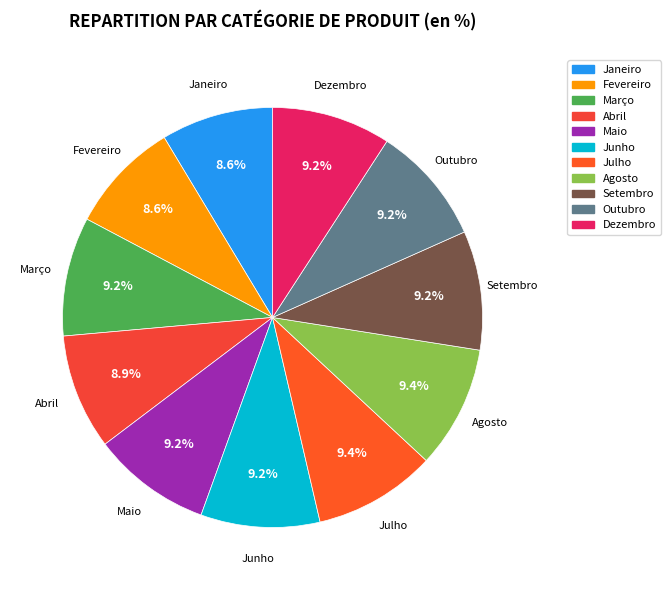

What is the ratio of the value at Março to the value at Agosto?

1.0